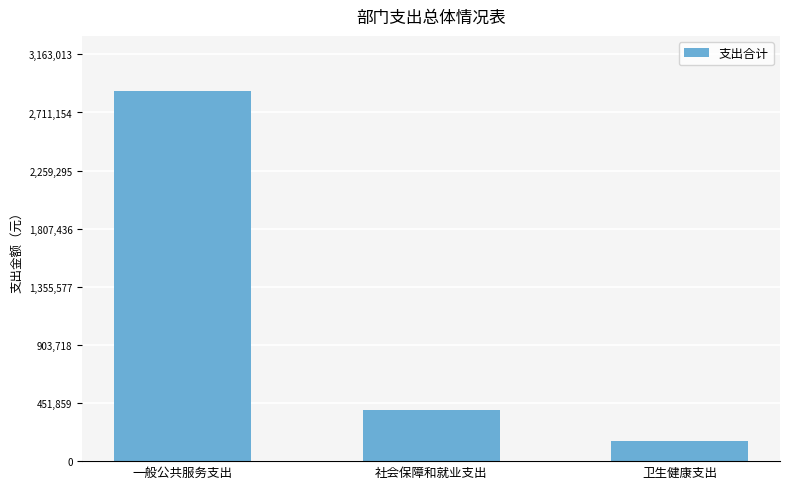

What position from the right is 社会保障和就业支出?

2